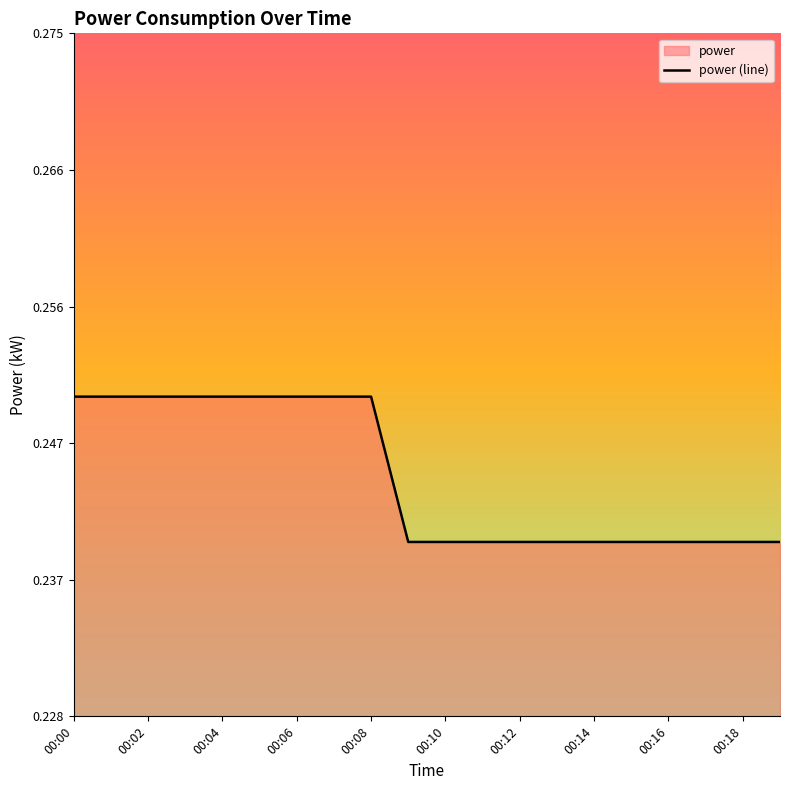

What is the smallest value displayed?

0.2